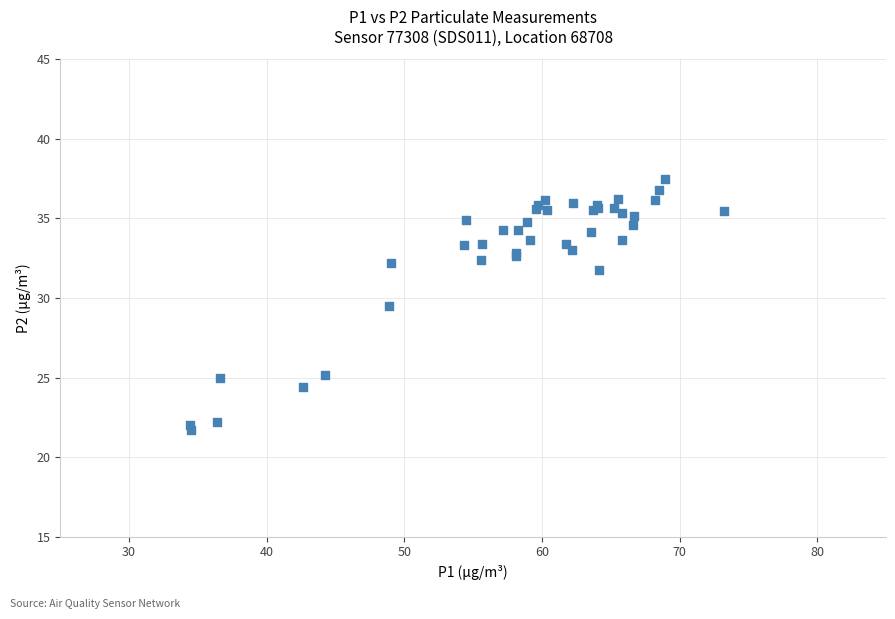

What Y value in the scatter plot is closest to 29?

29.5